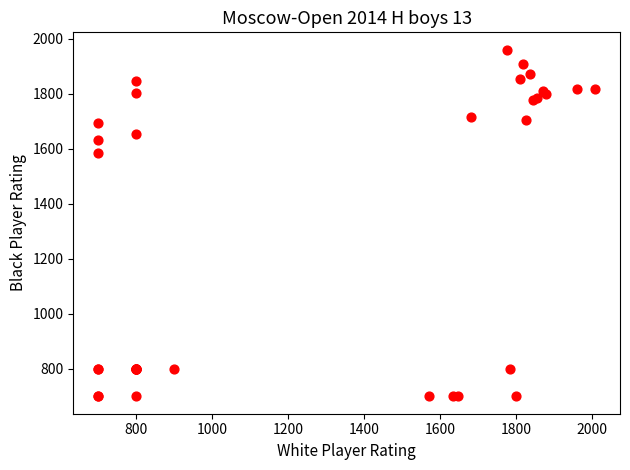

What Y value in the scatter plot is closest to 1330?

1584